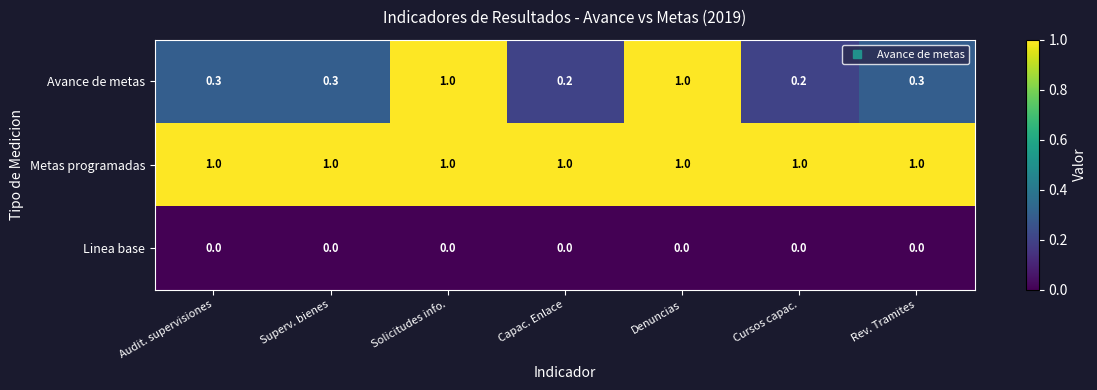

The value of Avance de metas at Solicitudes info. is 0.4. True or false?

False